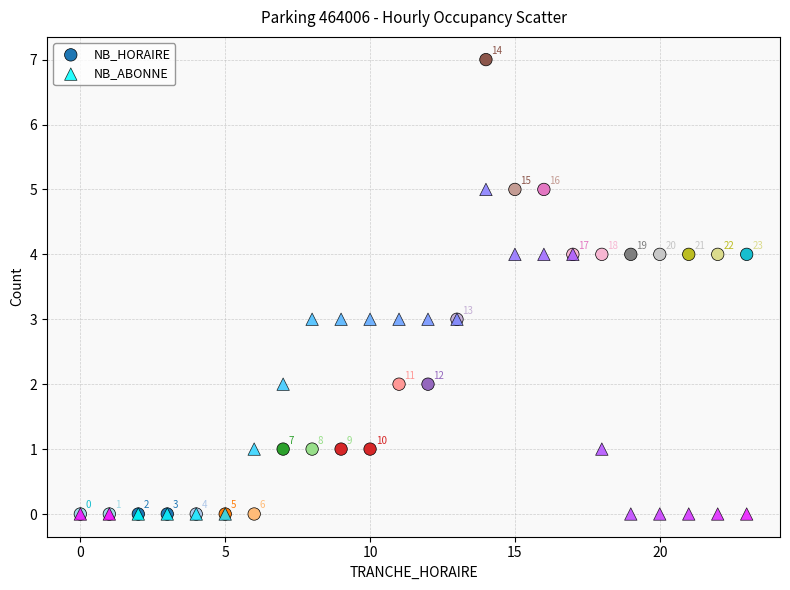

Which series reaches the maximum Y coordinate?

NB_HORAIRE